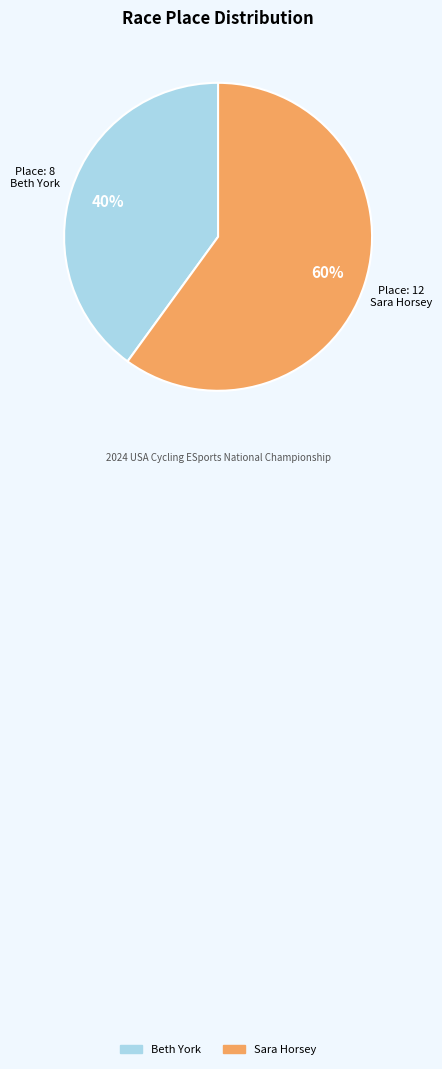

To the nearest percent, what percentage of the pie is Sara Horsey?

60%